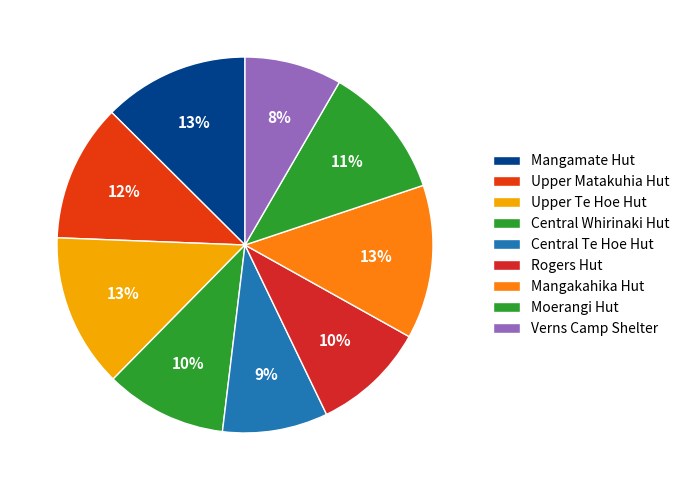

What is the smallest slice in the pie chart?

Verns Camp Shelter